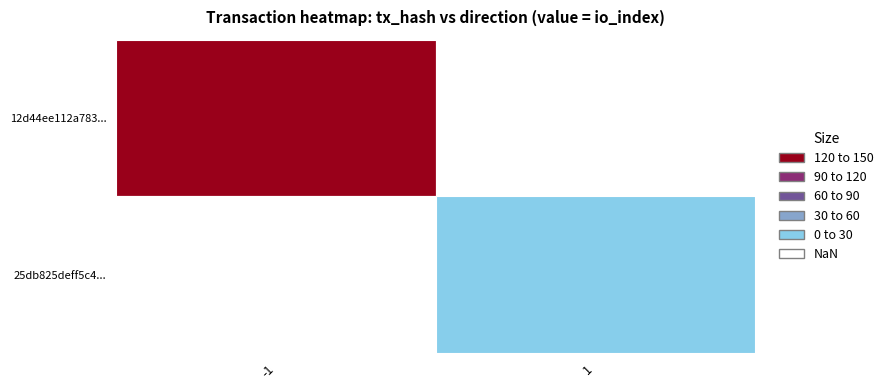

How many distinct data groups are displayed?

2